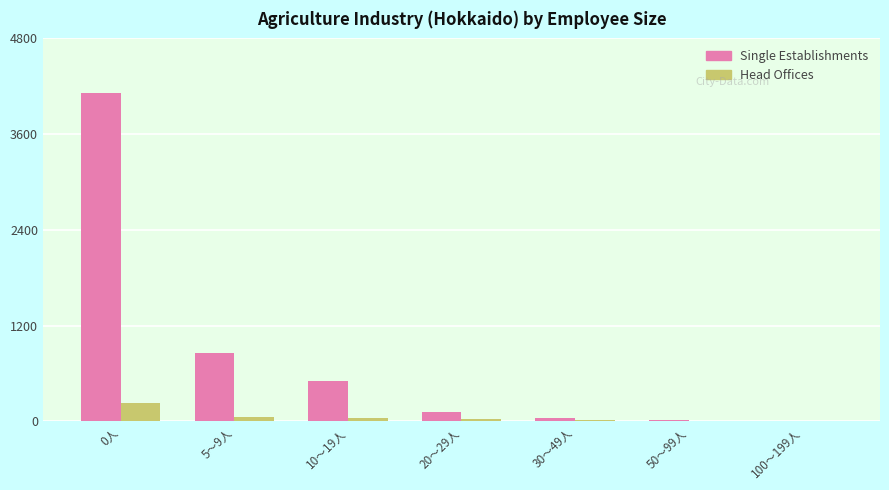

True or false: Head Offices has a value of 8 at 50～99人.

True